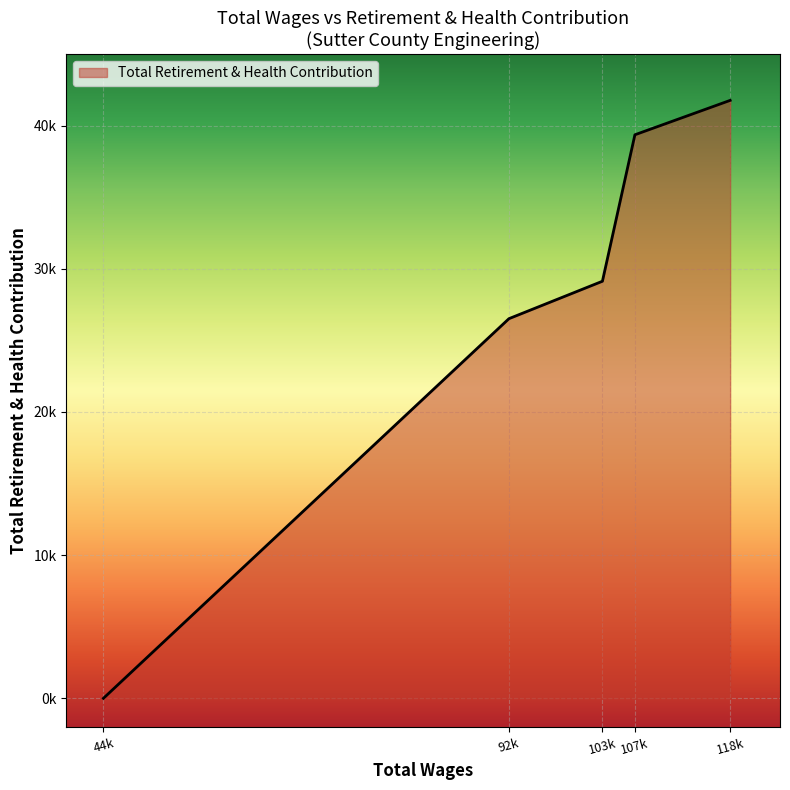

Which category has the highest value across all series?

118k